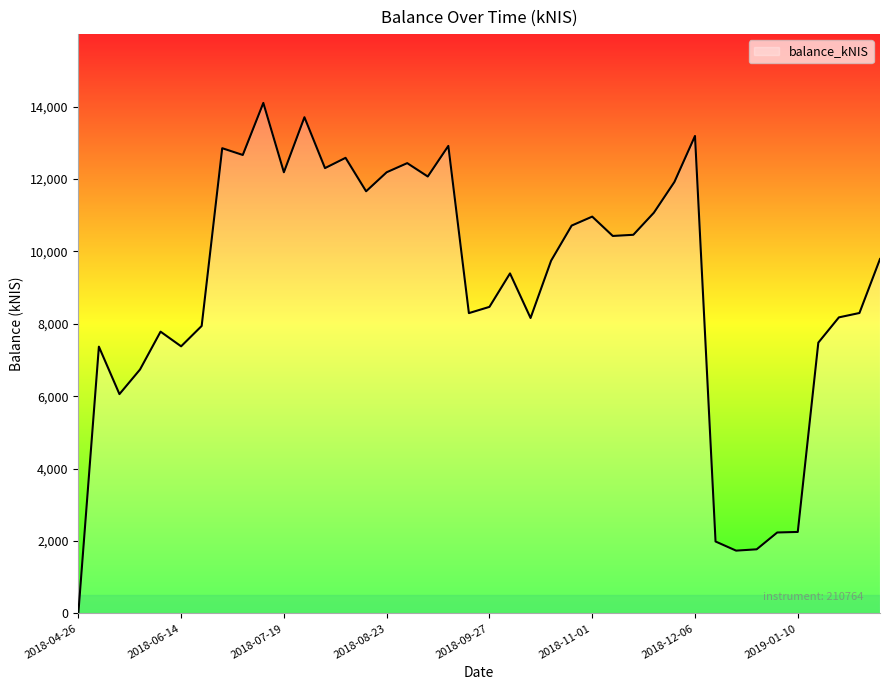

What is the maximum value shown in the chart?

14099.7